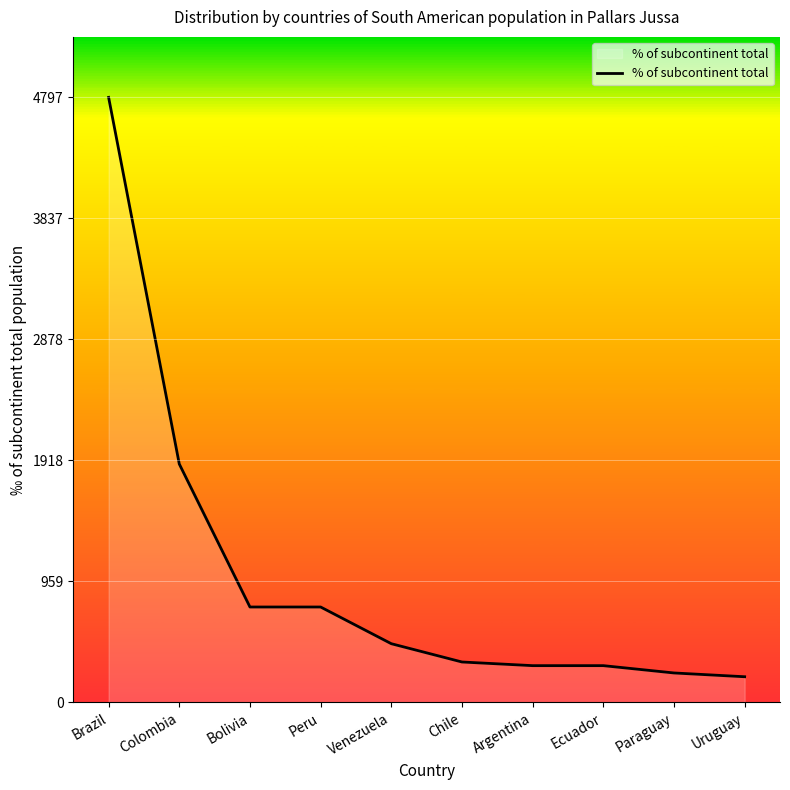

True or false: there are more than 2 points higher than both neighbors.

False